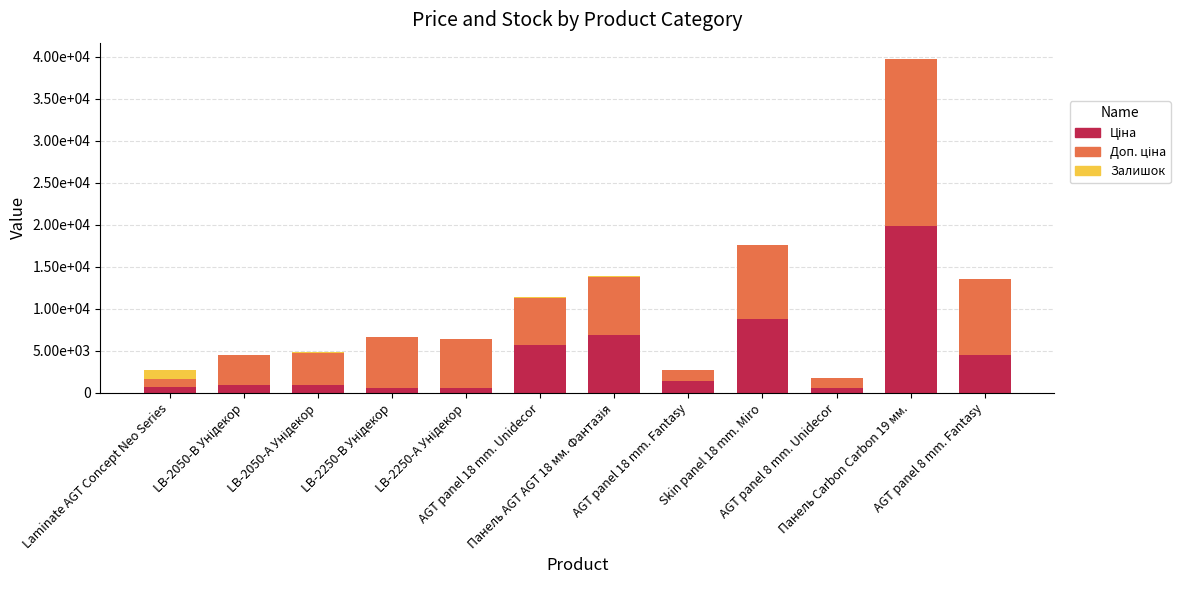

Which series has the largest total across all categories?

Доп. ціна